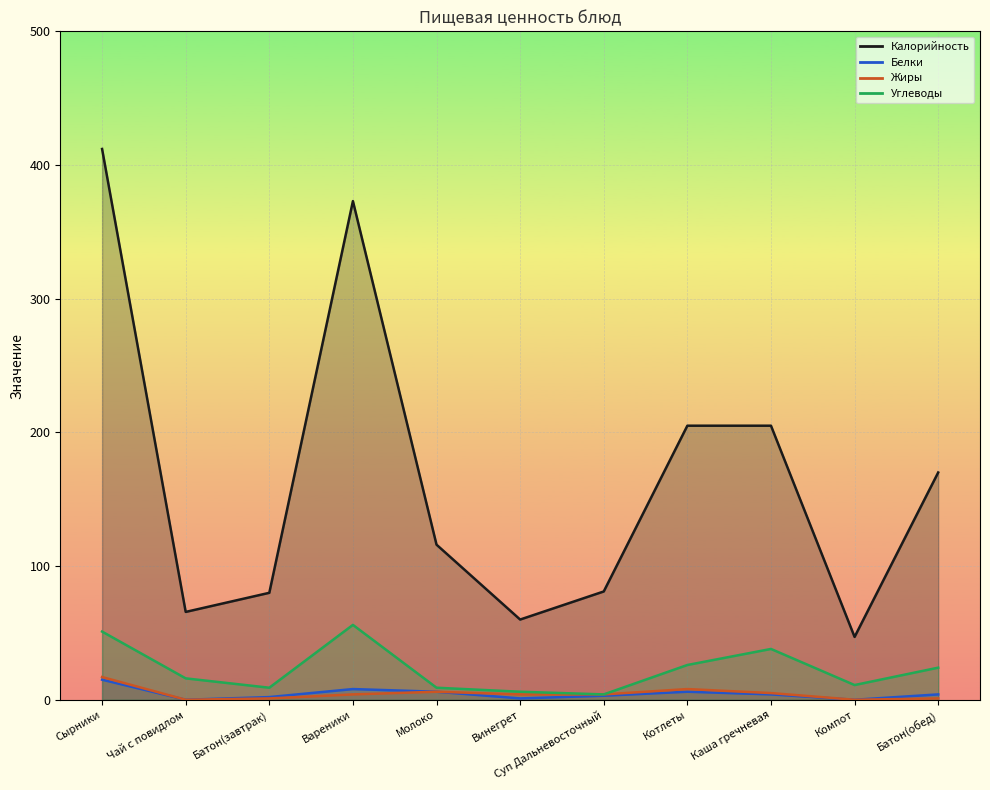

What is the sum of all Углеводы values?

250.0